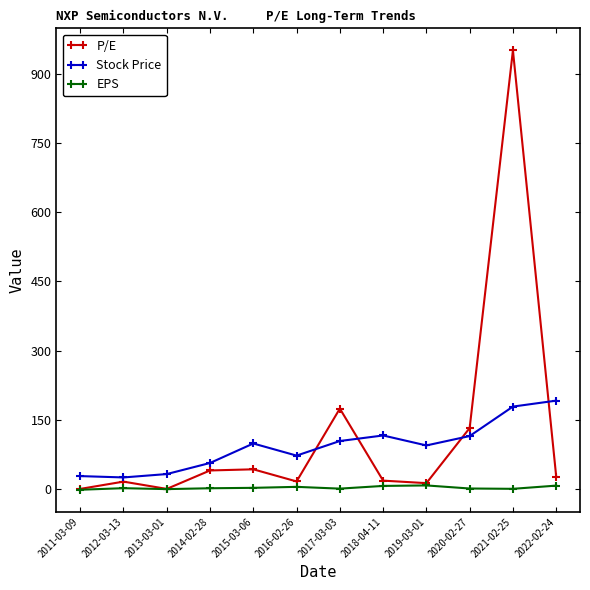

How many series are shown in this chart?

3